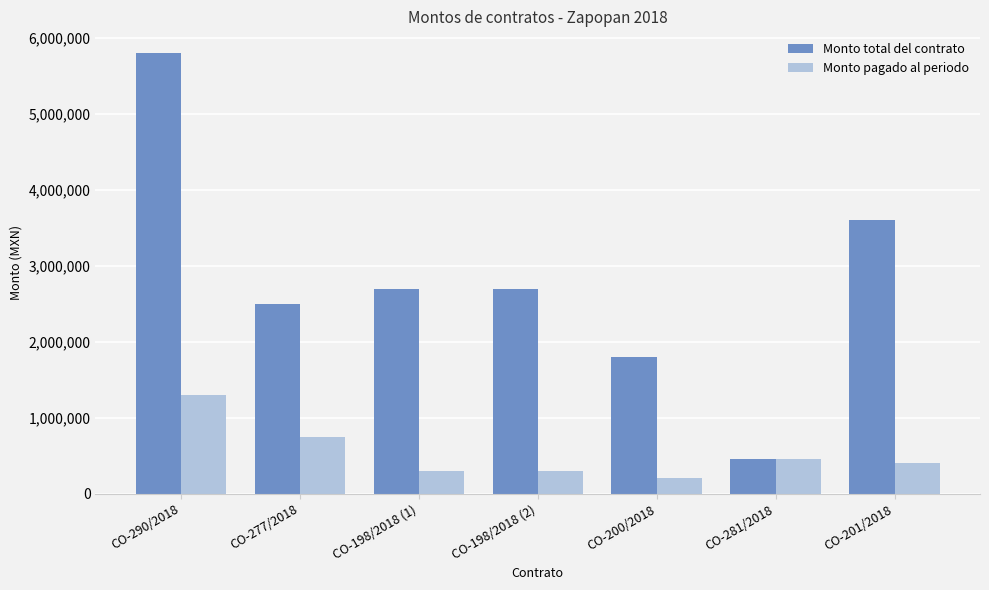

At how many categories does at least one series exceed 5450021?

1